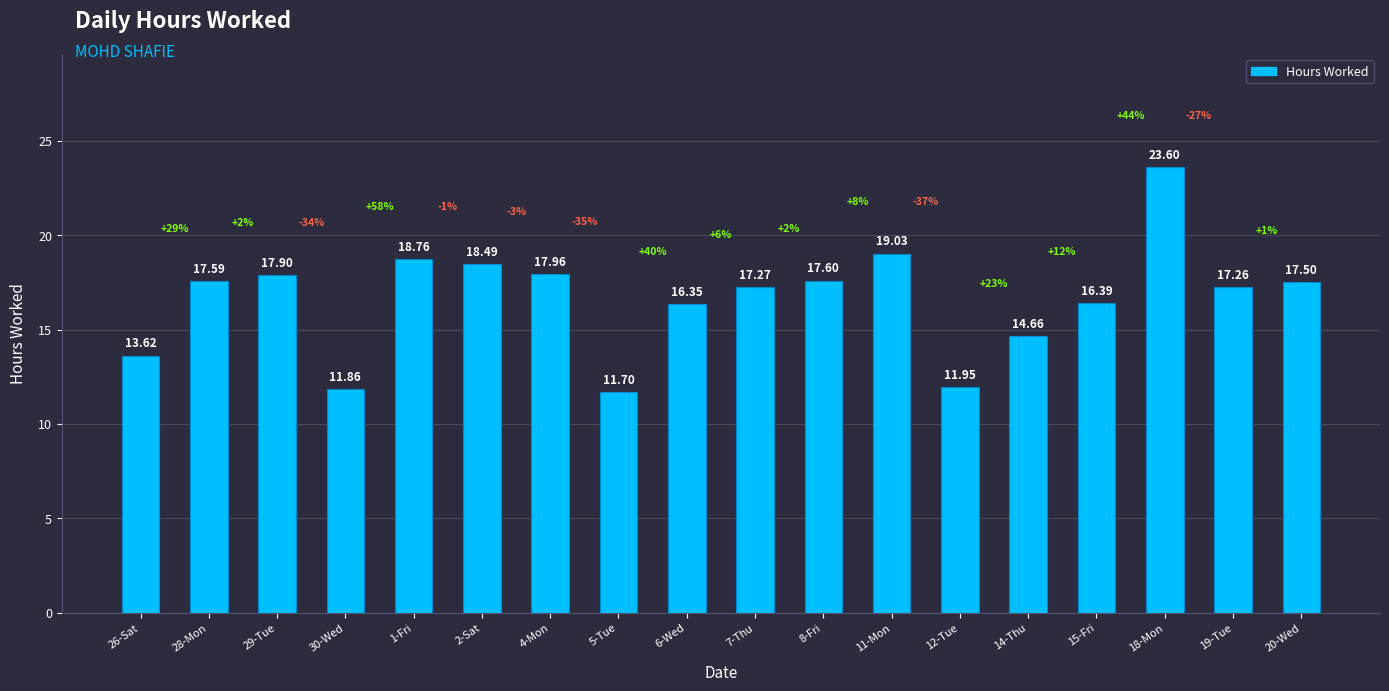

What is the sum of all values?

299.5